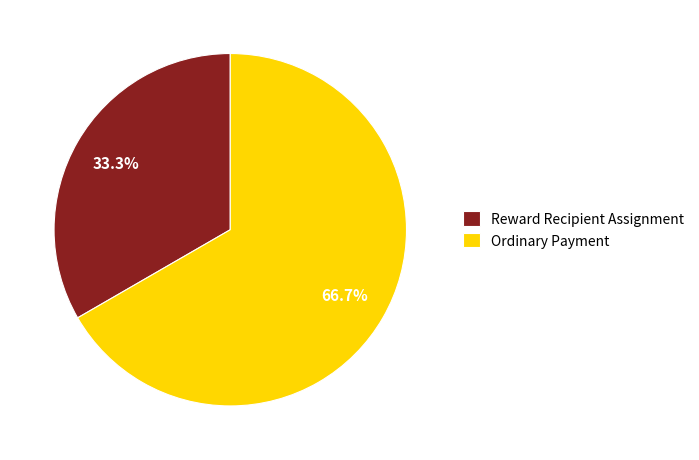

Which slice represents more than half of the pie?

Ordinary Payment